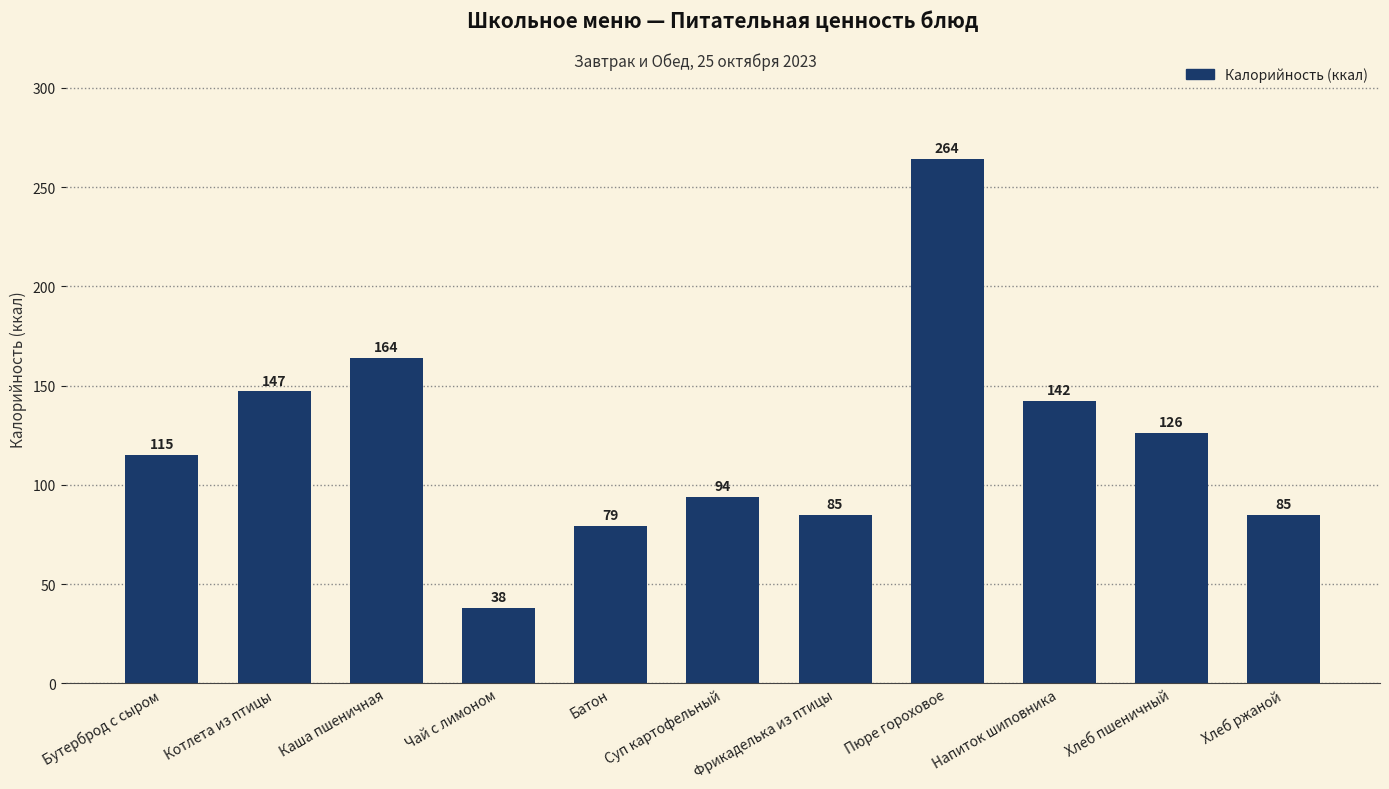

The chart shows a value of 79 at Батон. True or false?

True